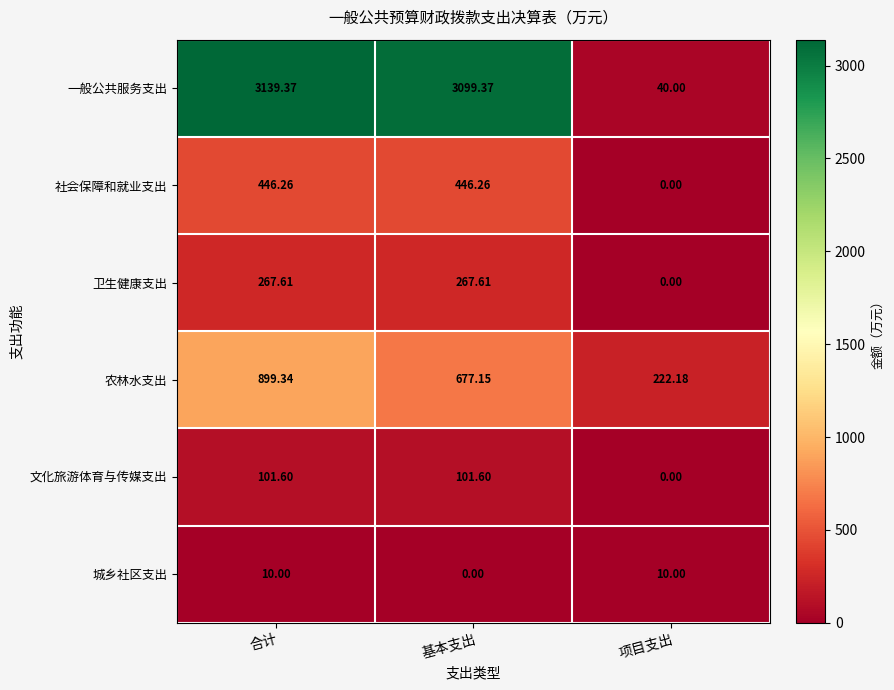

Which category has the highest value across all series?

合计